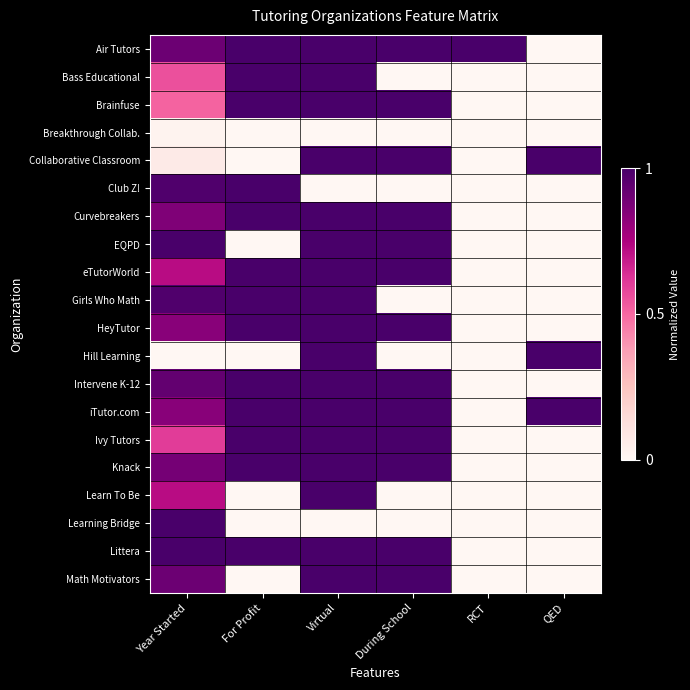

Reading right to left, transcribe all the data shown in this chart.

Air Tutors: QED=0.0	RCT=1.0	During School=1.0	Virtual=1.0	For Profit=1.0	Year Started=0.9
Bass Educational: QED=0.0	RCT=0.0	During School=0.0	Virtual=1.0	For Profit=1.0	Year Started=0.6
Brainfuse: QED=0.0	RCT=0.0	During School=1.0	Virtual=1.0	For Profit=1.0	Year Started=0.5
Breakthrough Collab.: QED=0.0	RCT=0.0	During School=0.0	Virtual=0.0	For Profit=0.0	Year Started=0.0
Collaborative Classroom: QED=1.0	RCT=0.0	During School=1.0	Virtual=1.0	For Profit=0.0	Year Started=0.1
Club Z!: QED=0.0	RCT=0.0	During School=0.0	Virtual=0.0	For Profit=1.0	Year Started=1.0
Curvebreakers: QED=0.0	RCT=0.0	During School=1.0	Virtual=1.0	For Profit=1.0	Year Started=0.9
EQPD: QED=0.0	RCT=0.0	During School=1.0	Virtual=1.0	For Profit=0.0	Year Started=1.0
eTutorWorld: QED=0.0	RCT=0.0	During School=1.0	Virtual=1.0	For Profit=1.0	Year Started=0.7
Girls Who Math: QED=0.0	RCT=0.0	During School=0.0	Virtual=1.0	For Profit=1.0	Year Started=1.0
HeyTutor: QED=0.0	RCT=0.0	During School=1.0	Virtual=1.0	For Profit=1.0	Year Started=0.8
Hill Learning: QED=1.0	RCT=0.0	During School=0.0	Virtual=1.0	For Profit=0.0	Year Started=0.0
Intervene K-12: QED=0.0	RCT=0.0	During School=1.0	Virtual=1.0	For Profit=1.0	Year Started=0.9
iTutor.com: QED=1.0	RCT=0.0	During School=1.0	Virtual=1.0	For Profit=1.0	Year Started=0.8
Ivy Tutors: QED=0.0	RCT=0.0	During School=1.0	Virtual=1.0	For Profit=1.0	Year Started=0.6
Knack: QED=0.0	RCT=0.0	During School=1.0	Virtual=1.0	For Profit=1.0	Year Started=0.9
Learn To Be: QED=0.0	RCT=0.0	During School=0.0	Virtual=1.0	For Profit=0.0	Year Started=0.7
Learning Bridge: QED=0.0	RCT=0.0	During School=0.0	Virtual=0.0	For Profit=0.0	Year Started=1.0
Littera: QED=0.0	RCT=0.0	During School=1.0	Virtual=1.0	For Profit=1.0	Year Started=1.0
Math Motivators: QED=0.0	RCT=0.0	During School=1.0	Virtual=1.0	For Profit=0.0	Year Started=0.9